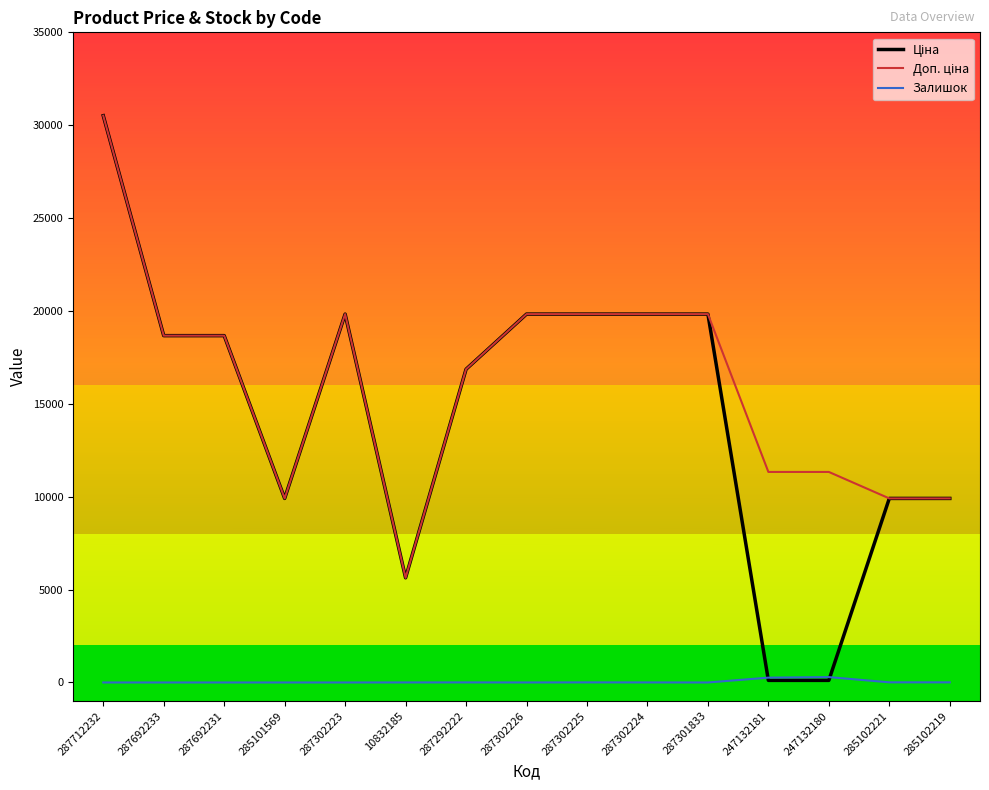

The value of Залишок at 287301833 is 0.0. True or false?

True